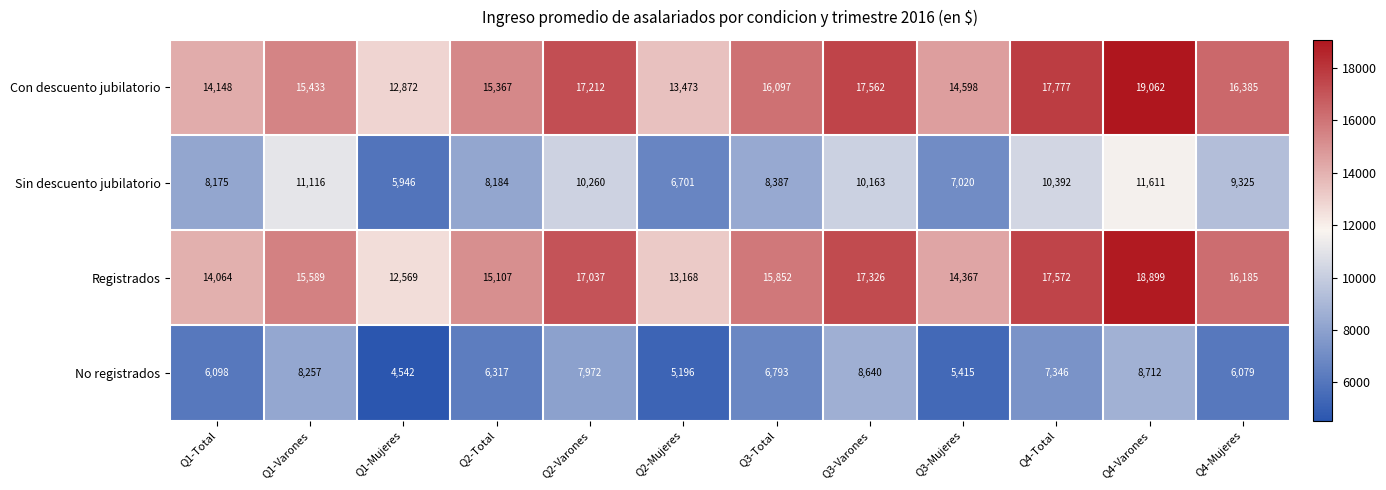

Is it true that Con descuento jubilatorio equals 4182 at Q1-Total?

False